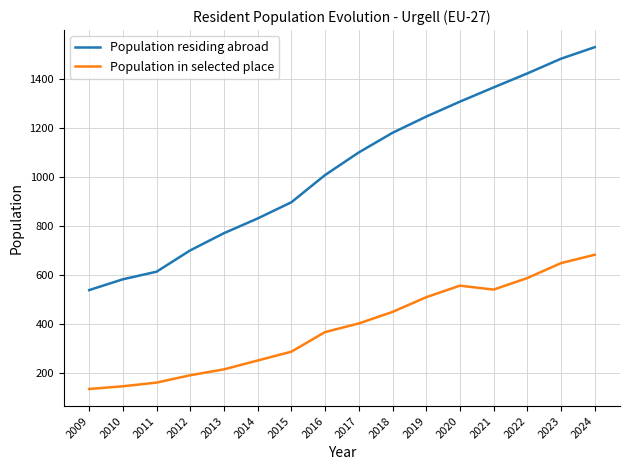

What is the maximum value shown in the chart?

1528